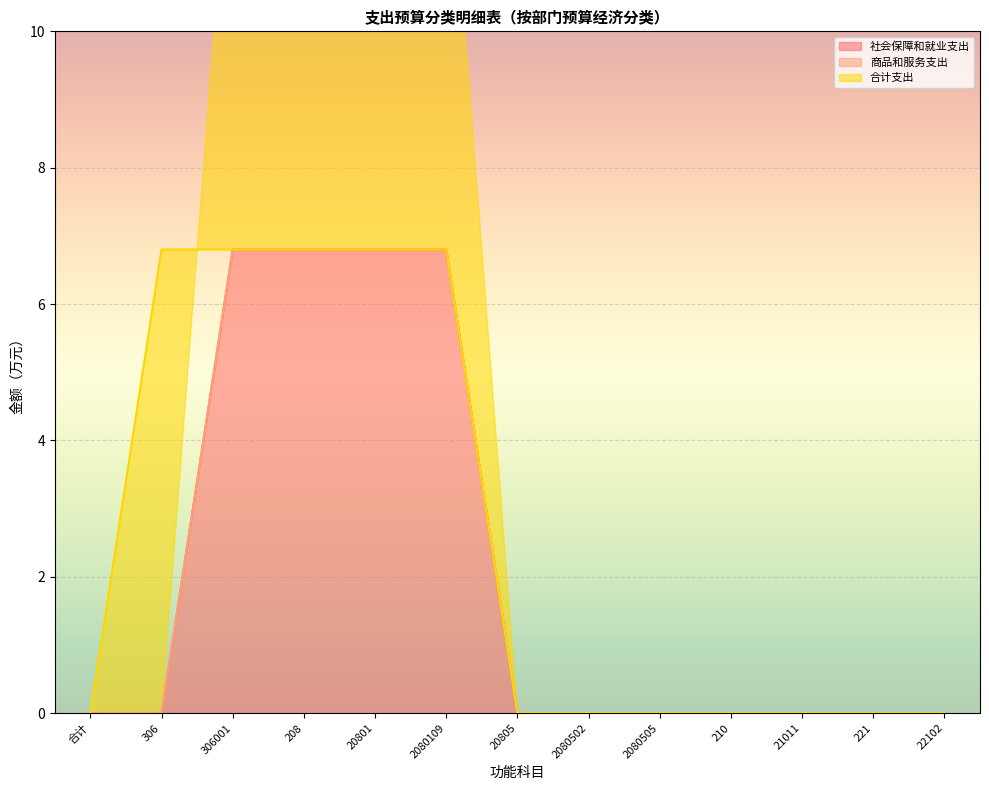

True or false: 社会保障和就业支出 and 商品和服务支出 cross at least once.

False